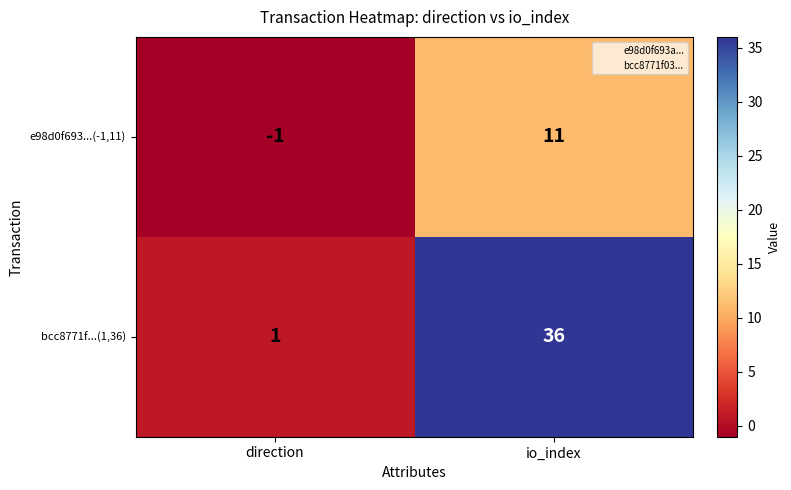

Is it true that bcc8771f...(1,36) equals 24 at io_index?

False